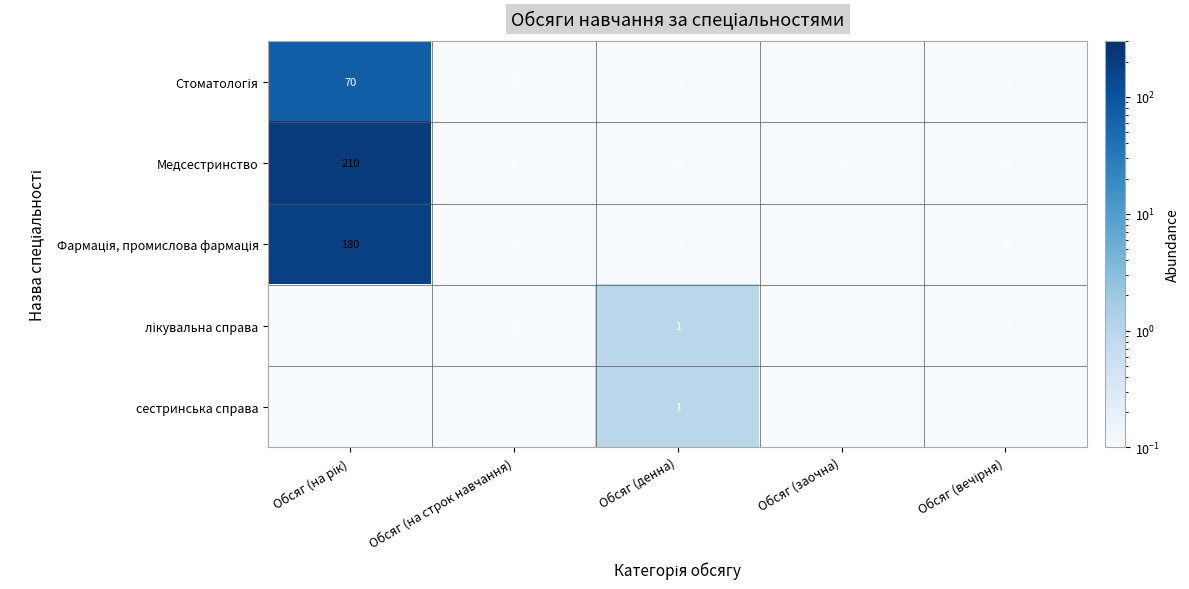

Which series has the largest range (max minus min)?

Медсестринство